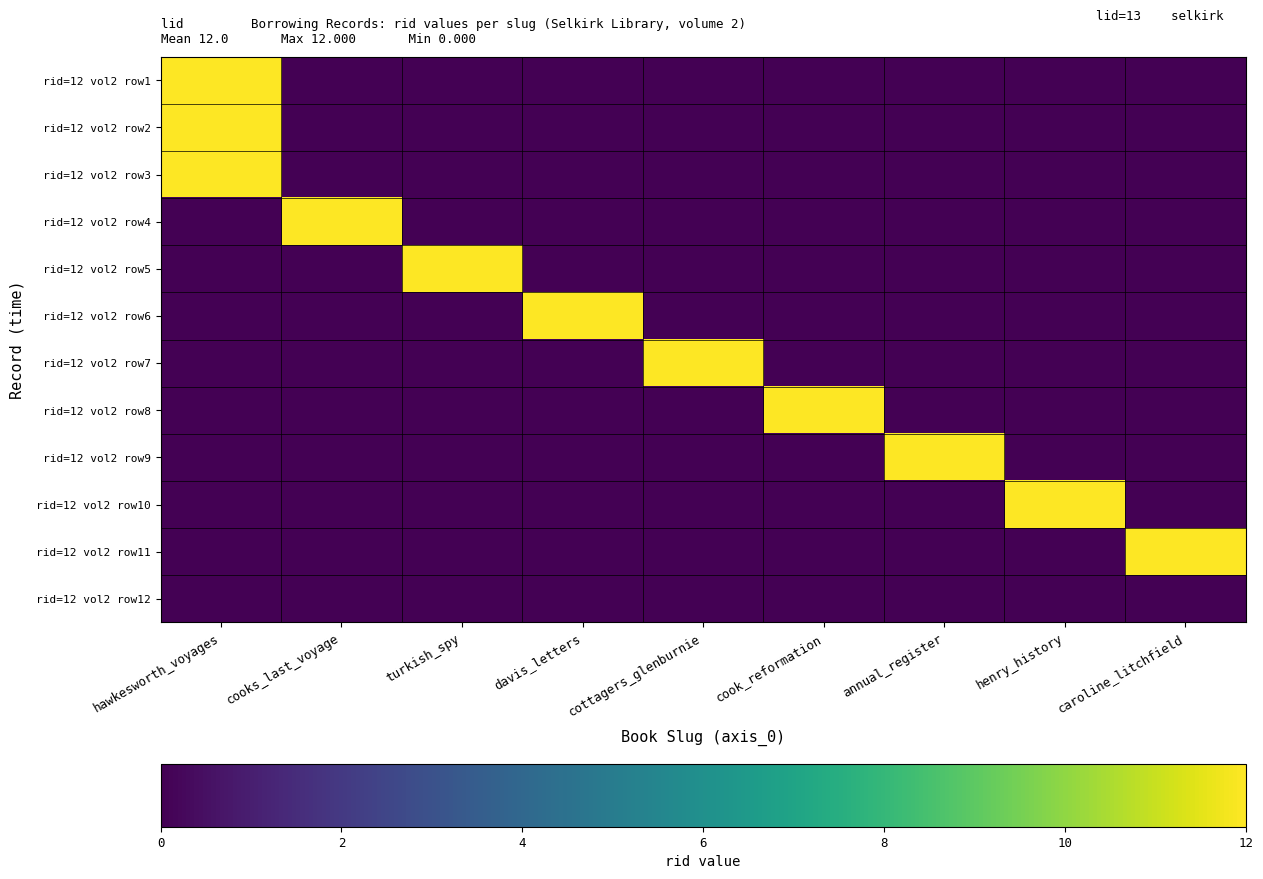

Between annual_register and cottagers_glenburnie, which is larger?

annual_register